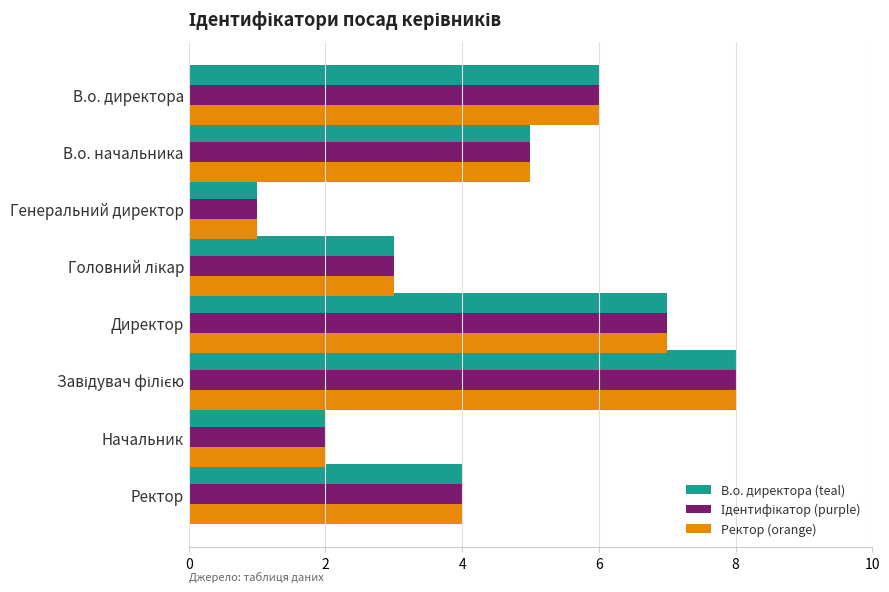

What is the total value across all series at Начальник?

6